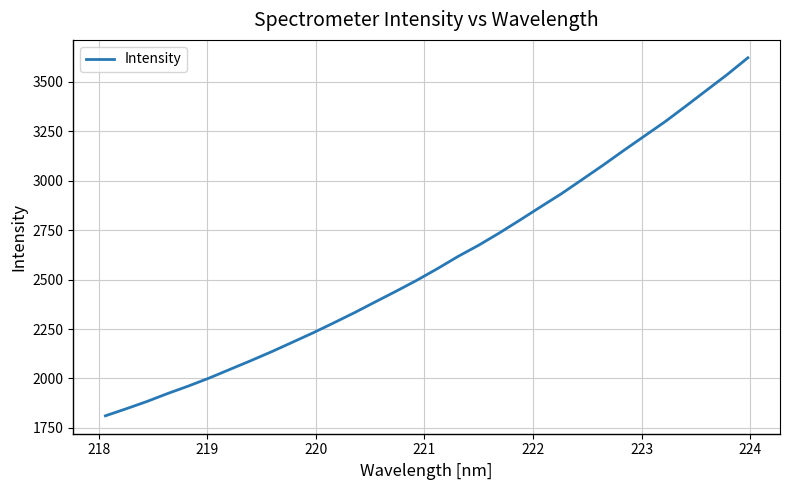

Is this an area chart (filled region under the line)?

No